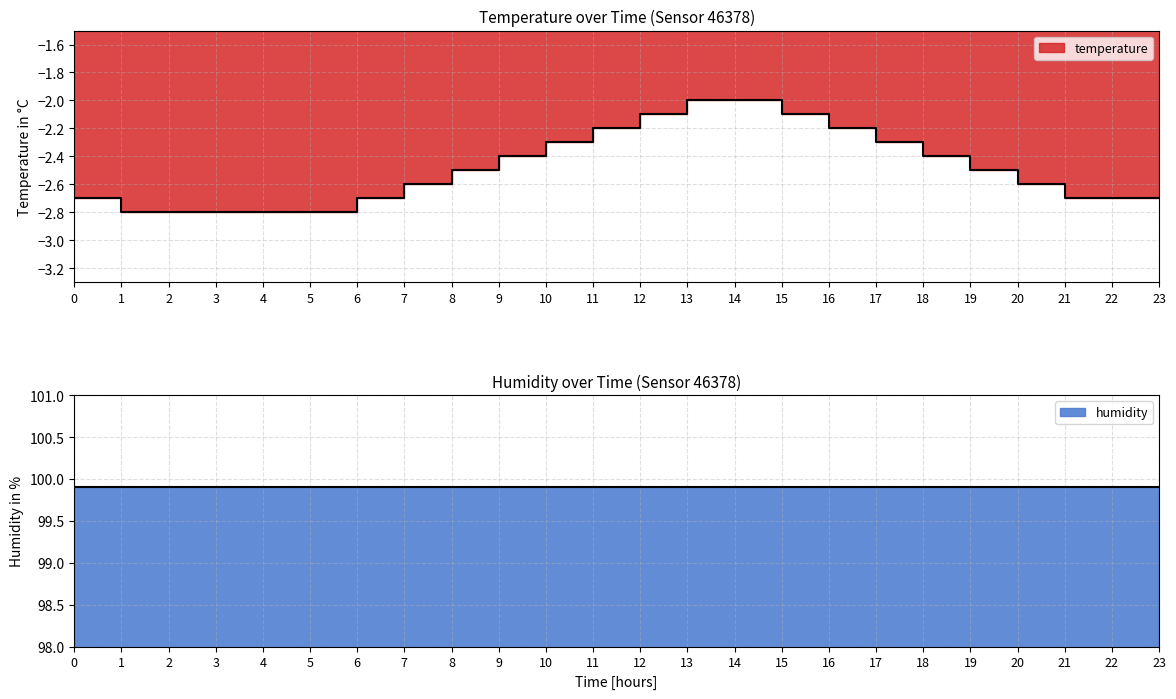

True or false: there are more than 0 points higher than both neighbors.

False